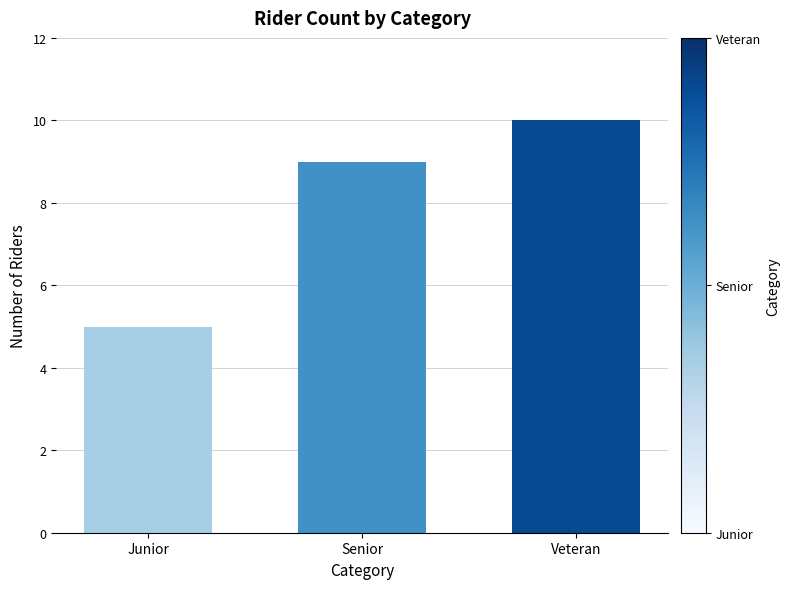

Count the number of categories in the chart.

3